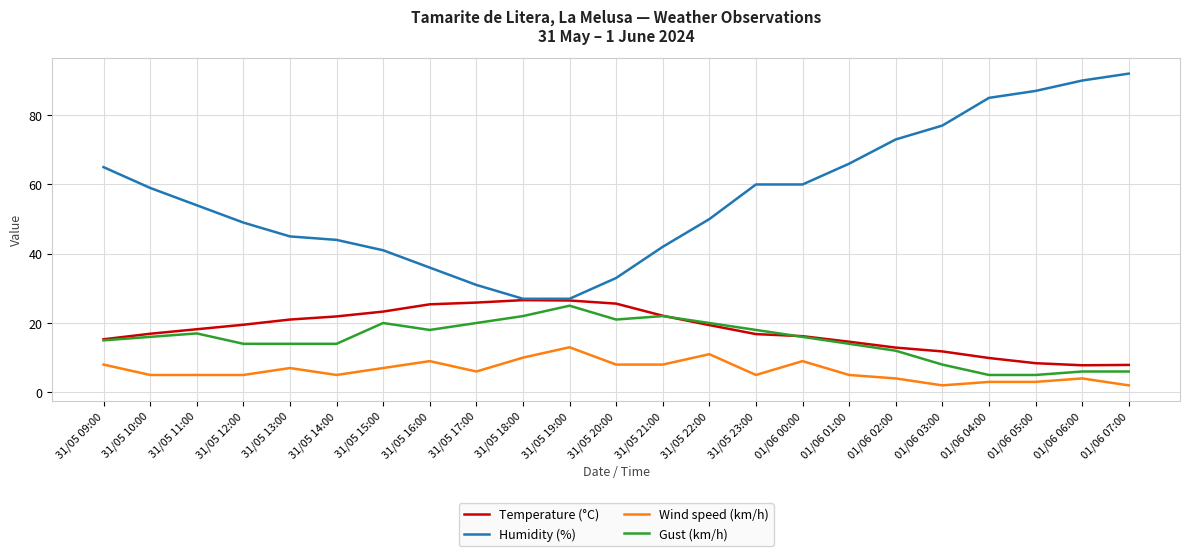

Which series has the largest total across all categories?

Humidity (%)